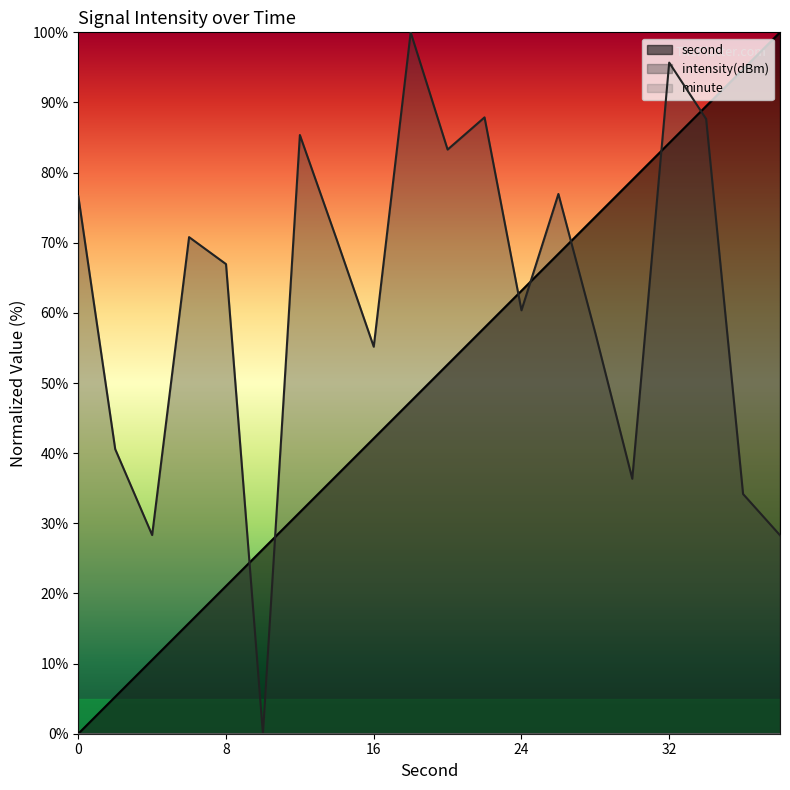

How many values in the second series exceed 52?

10